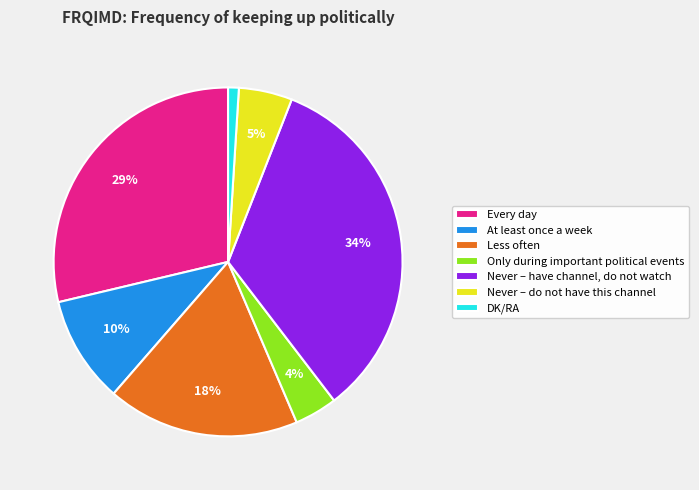

Is it true that Only during important political events is 4% of the pie?

True